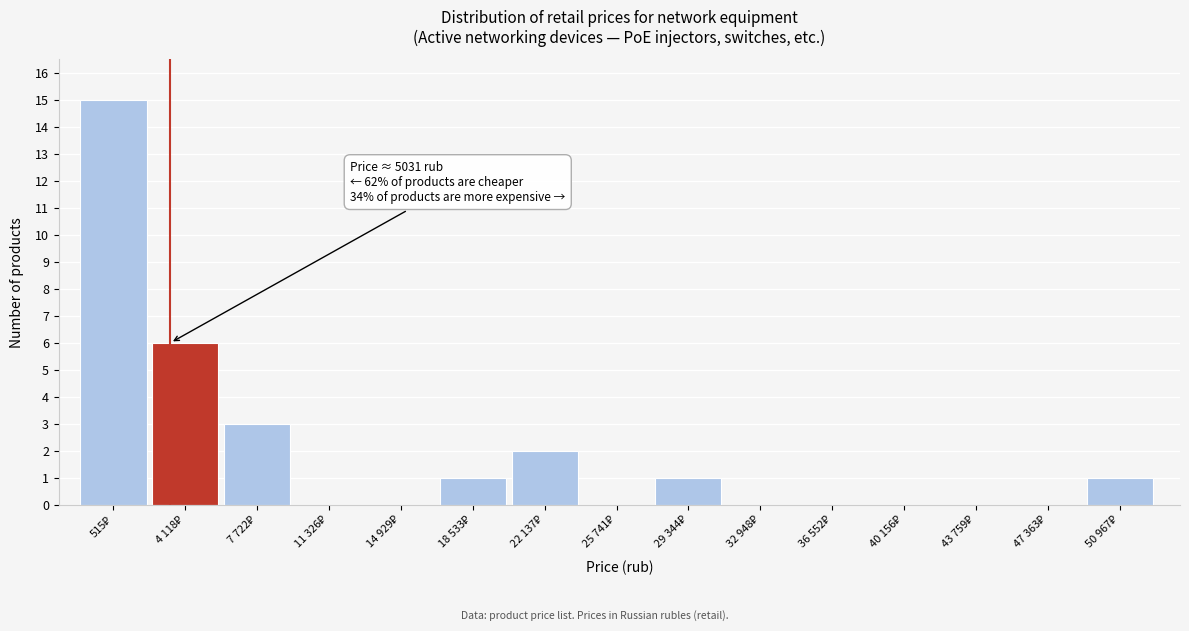

What is the sum of all values?

29